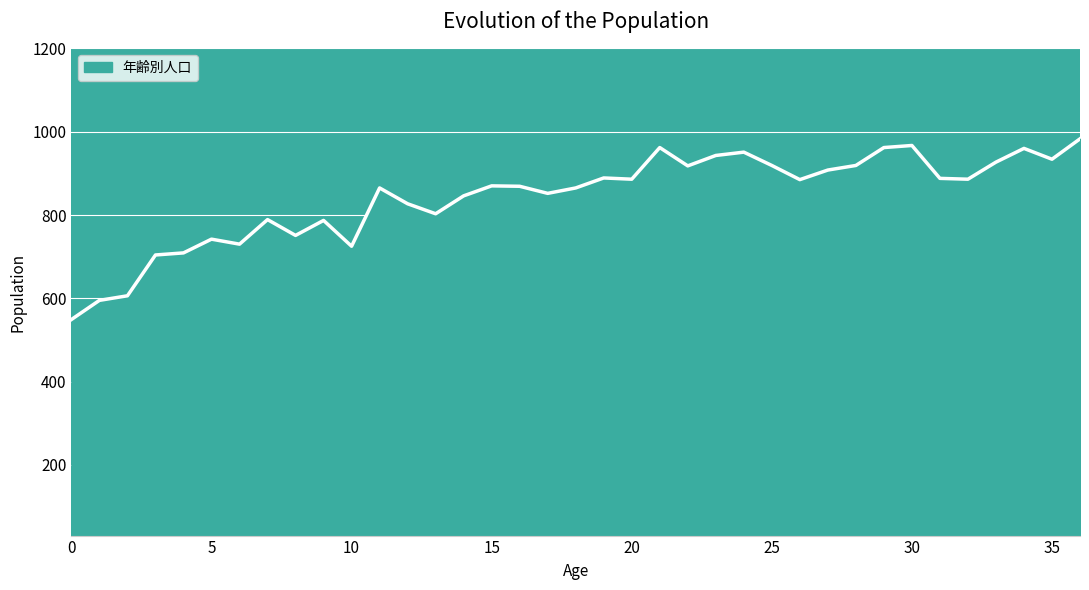

What is the smallest value displayed?

549